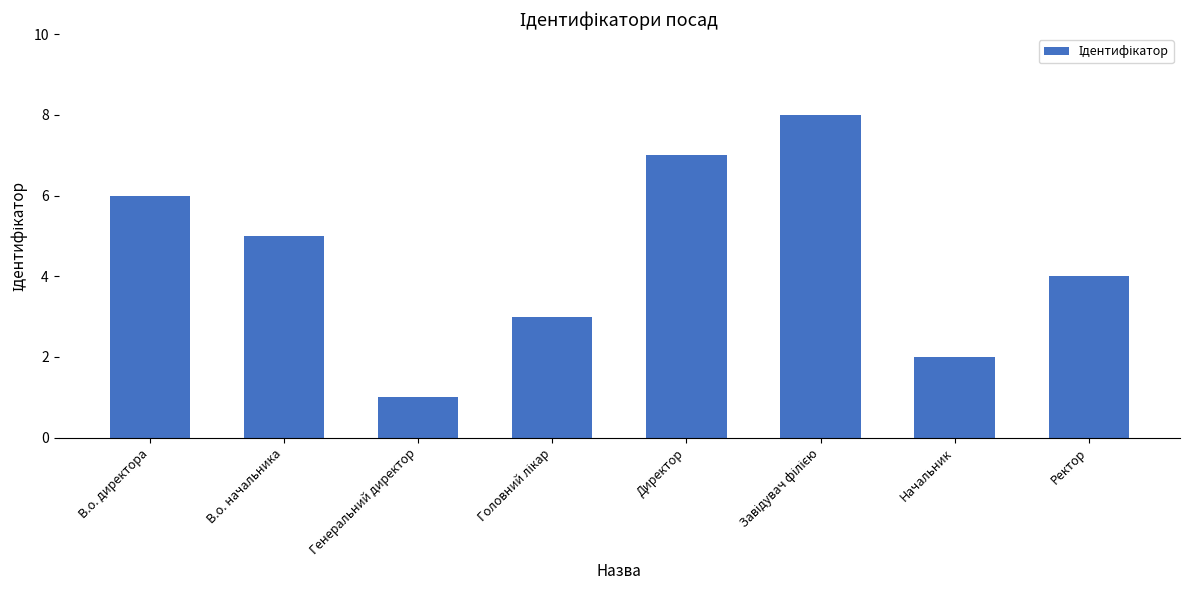

What is the sum of all values?

36